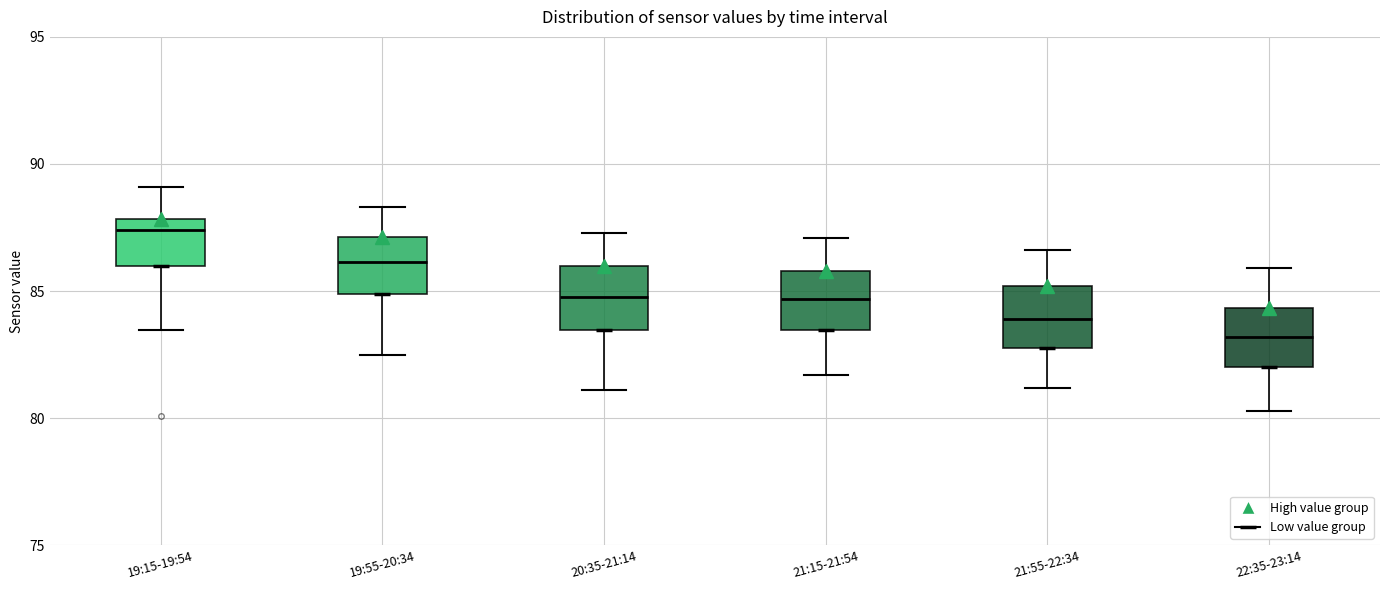

Which box's median line is the highest?

19:15-19:54